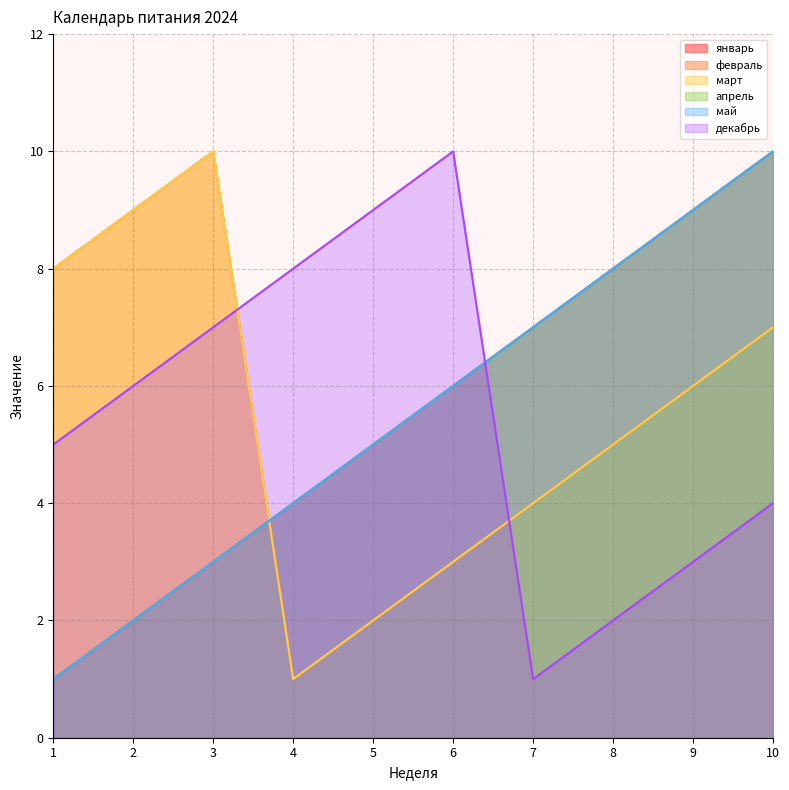

In февраль, how many points are lower than both neighbors (excluding endpoints)?

1